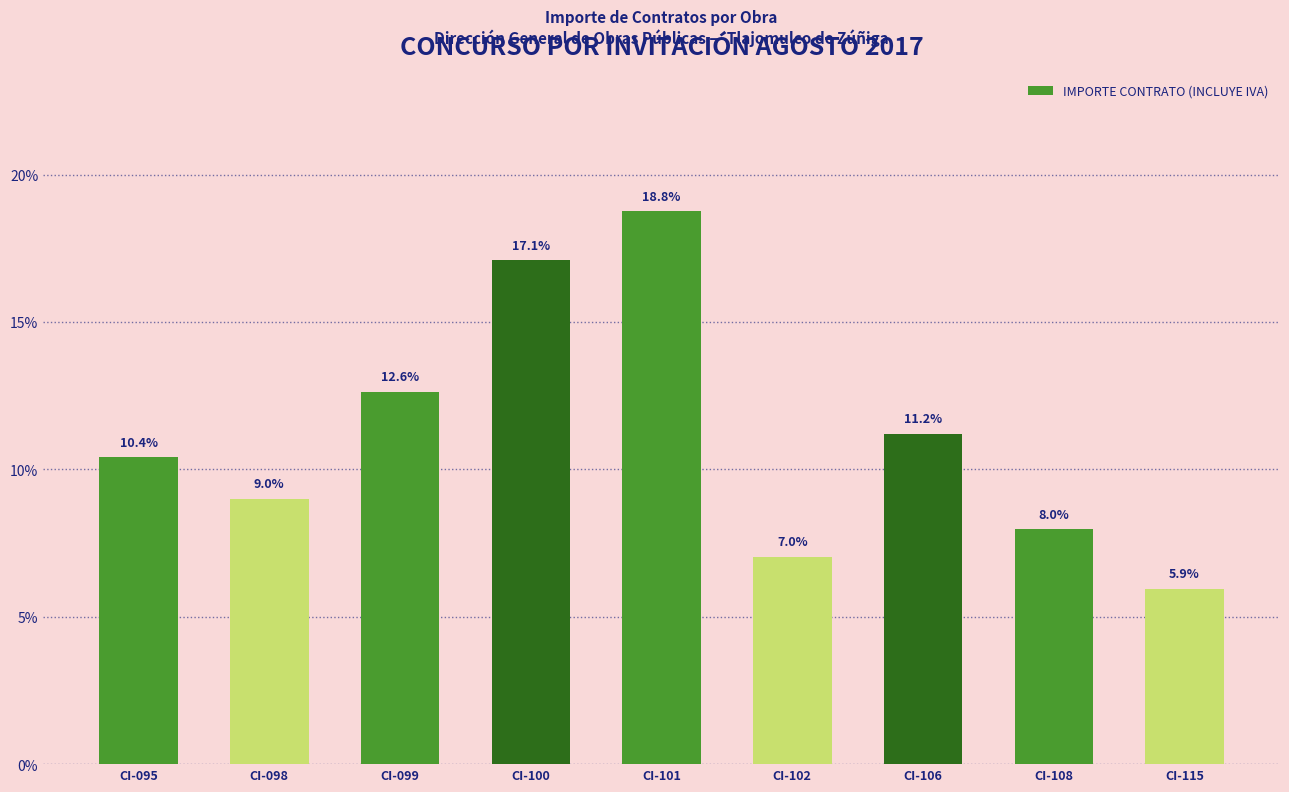

Rank the categories by value from highest to lowest.

CI-101, CI-100, CI-099, CI-106, CI-095, CI-098, CI-108, CI-102, CI-115